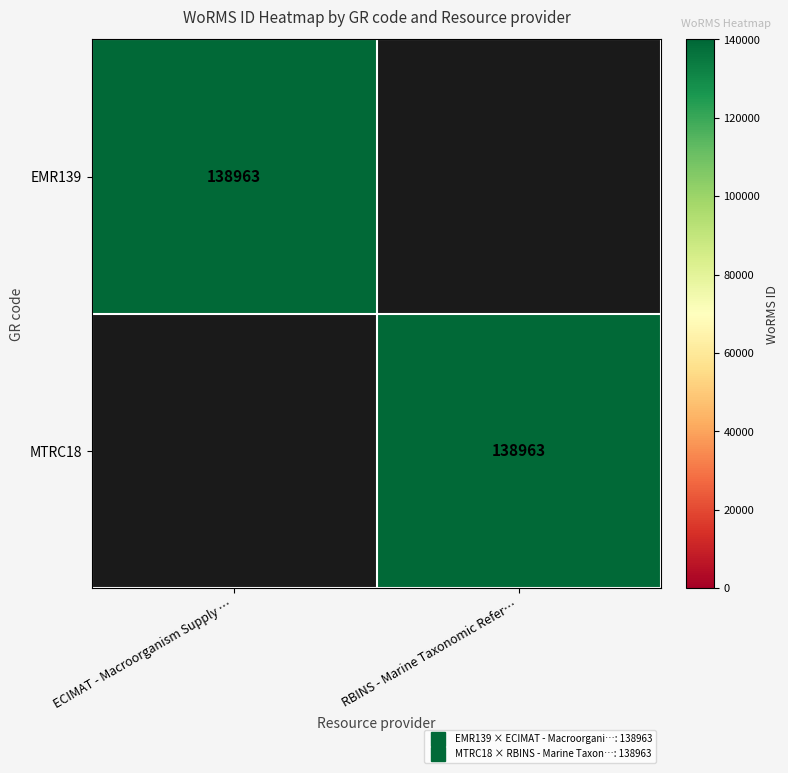

What is the sum of all EMR139 values?

138963